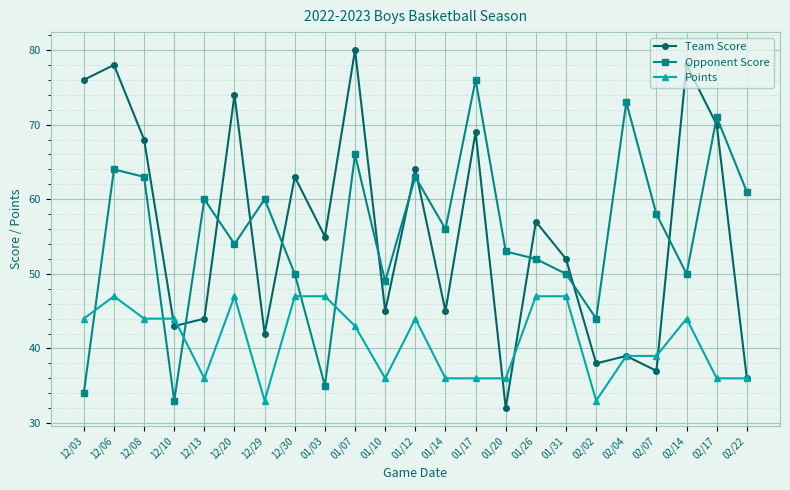

What is the difference between the highest and lowest values at 01/26?

10